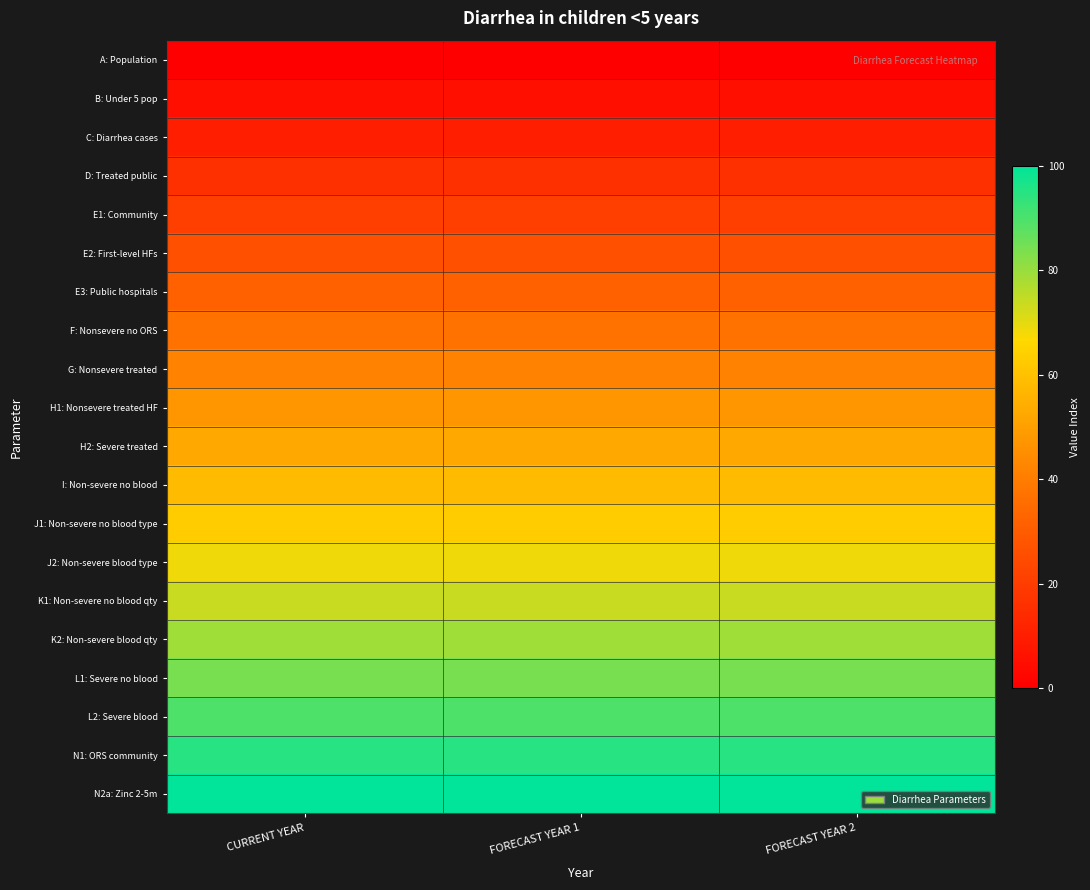

Between FORECAST YEAR 1 and FORECAST YEAR 2, which is larger?

FORECAST YEAR 1